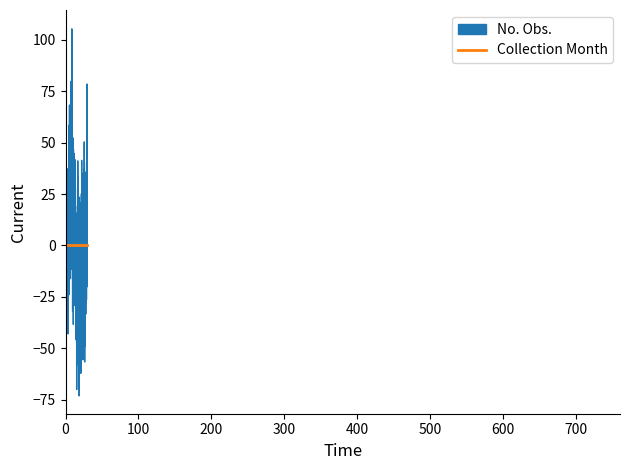

Which series has the largest total across all categories?

No. Obs.